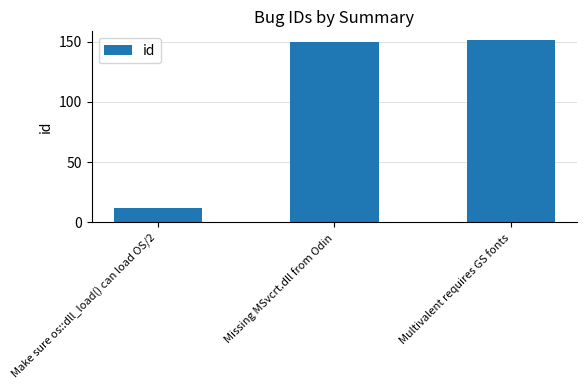

Is it true that the value at Missing MSvcrt.dll from Odin is 208?

False